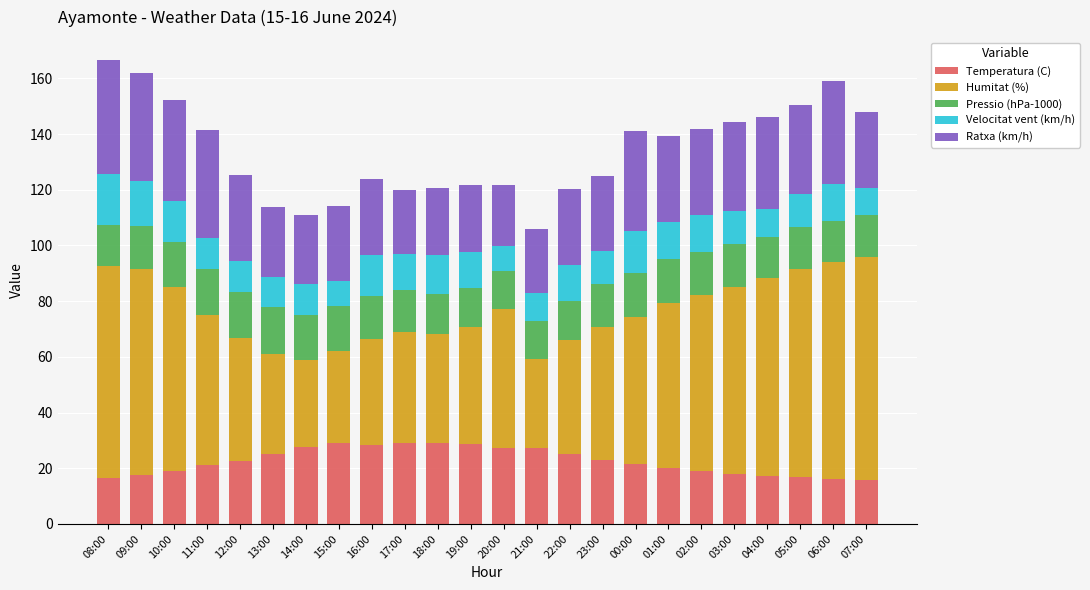

How many data points does each series have?

24